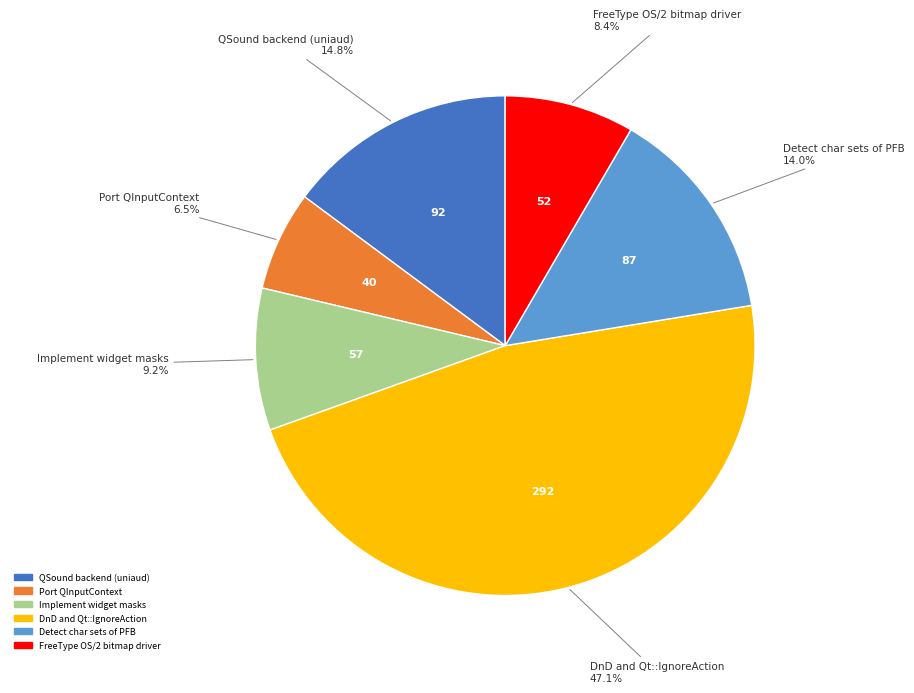

Is there a majority slice in this chart?

No